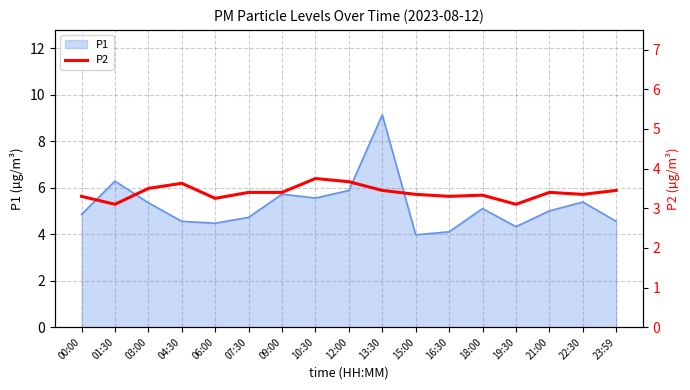

The value of P1 at 00:00 is 1.8. True or false?

False